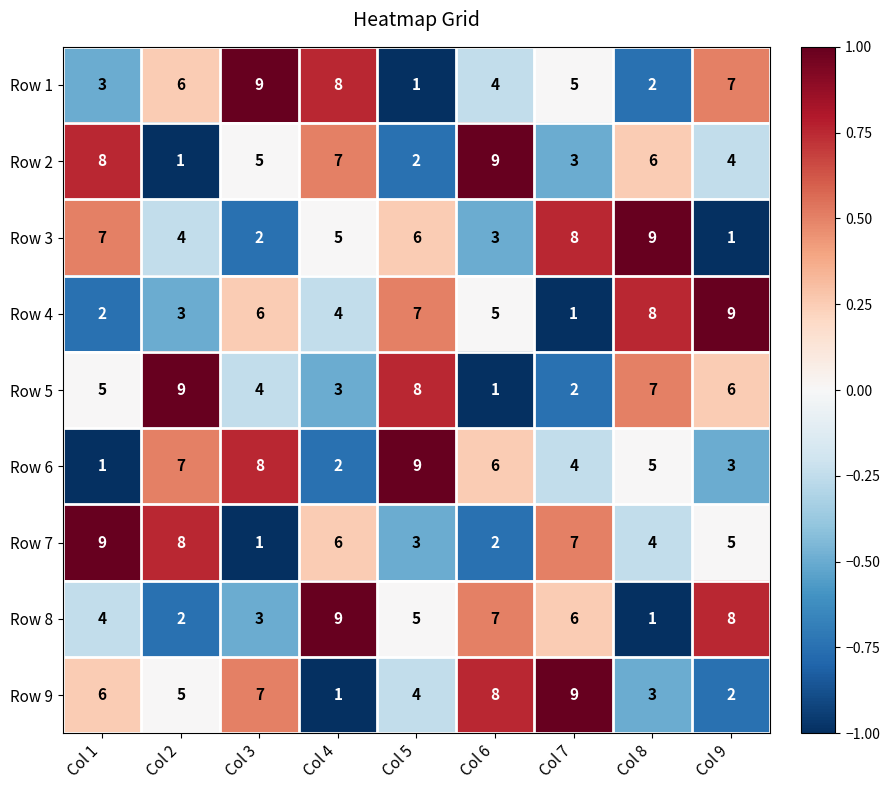

How many categories are shown in the chart?

9